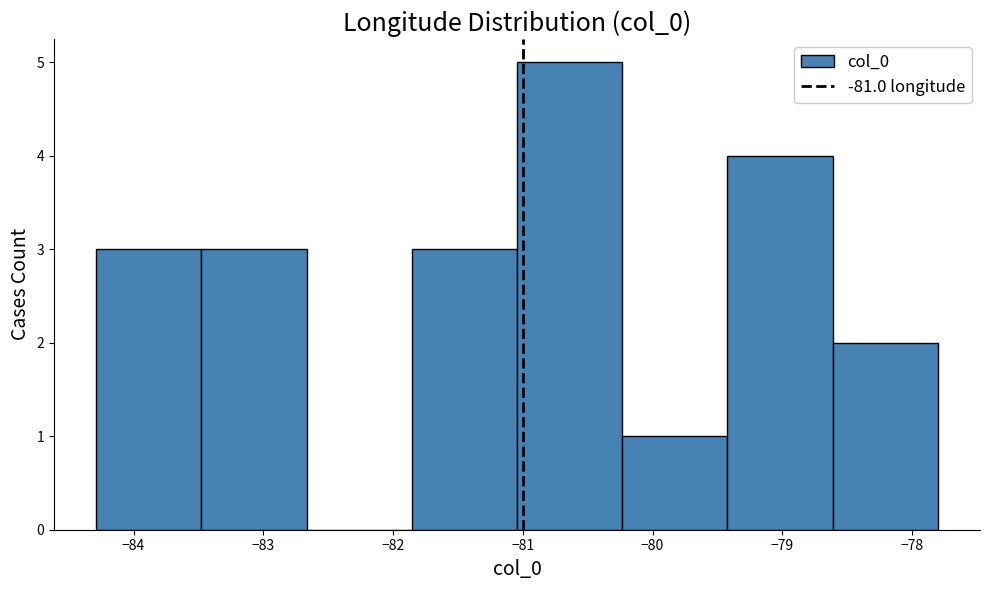

How tall is the bar that spans -80.2 to -79.4 on the x-axis? Neither the bar edges nor the heights are printed on the chart, so give them approximately, as read against the axes.

1